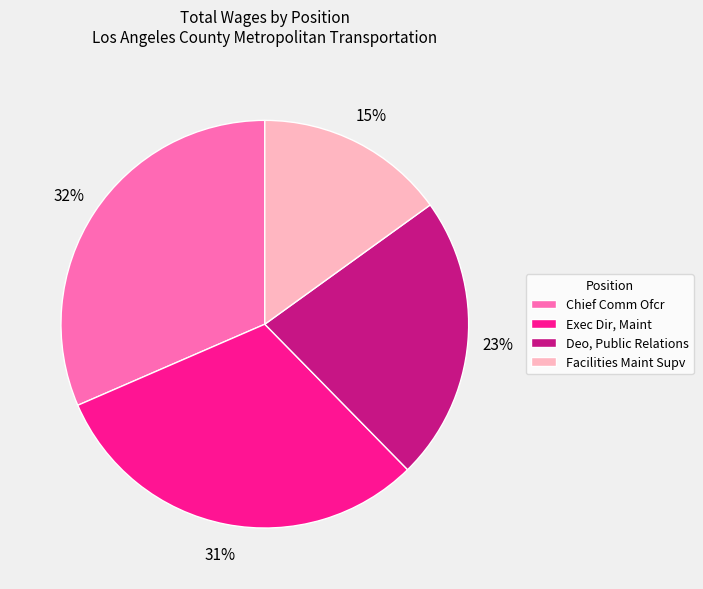

Between Exec Dir, Maint and Facilities Maint Supv, which is larger?

Exec Dir, Maint